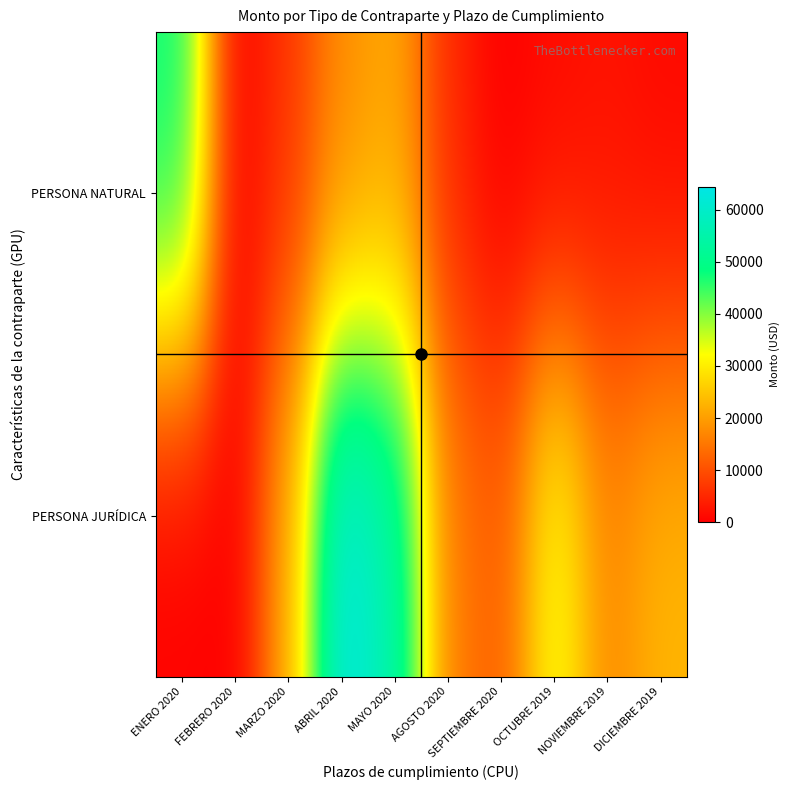

Reading right to left, list all the values displayed in this chart.

PERSONA NATURAL: DICIEMBRE 2019=1149.5	NOVIEMBRE 2019=2301.7	OCTUBRE 2019=1314.0	SEPTIEMBRE 2020=0.0	AGOSTO 2020=5266.2	MAYO 2020=21233.5	ABRIL 2020=17630.6	MARZO 2020=6771.0	FEBRERO 2020=0.0	ENERO 2020=48000.0
PERSONA JURÍDICA: DICIEMBRE 2019=23200.0	NOVIEMBRE 2019=17487.0	OCTUBRE 2019=33493.3	SEPTIEMBRE 2020=12191.0	AGOSTO 2020=16046.4	MAYO 2020=55739.0	ABRIL 2020=64434.0	MARZO 2020=22505.0	FEBRERO 2020=0.0	ENERO 2020=0.0